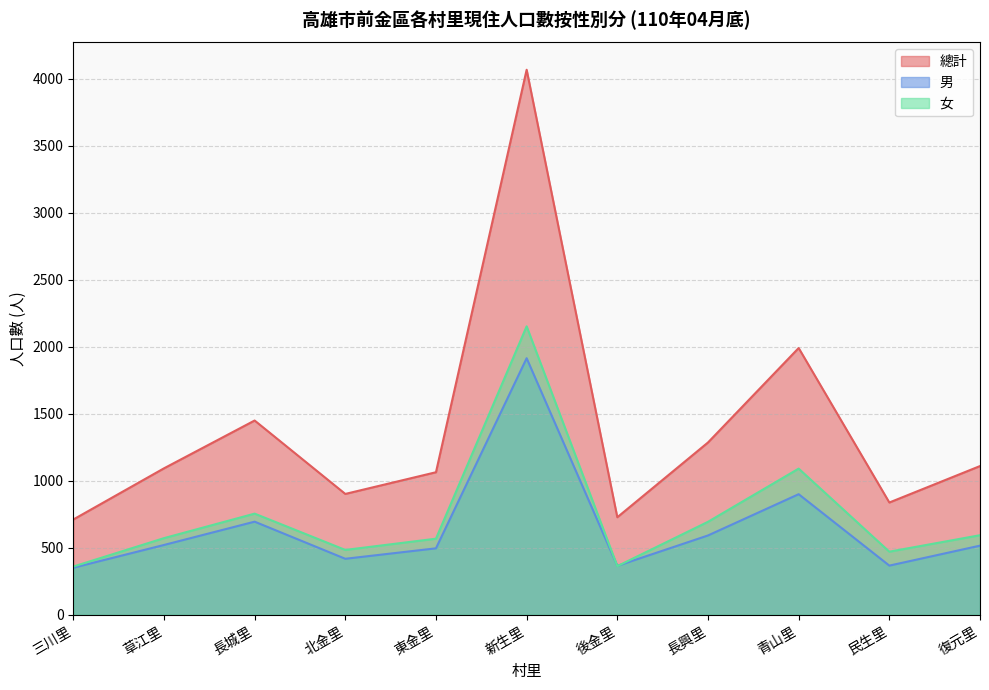

What is the spread (max minus min) of values at 青山里?

1091